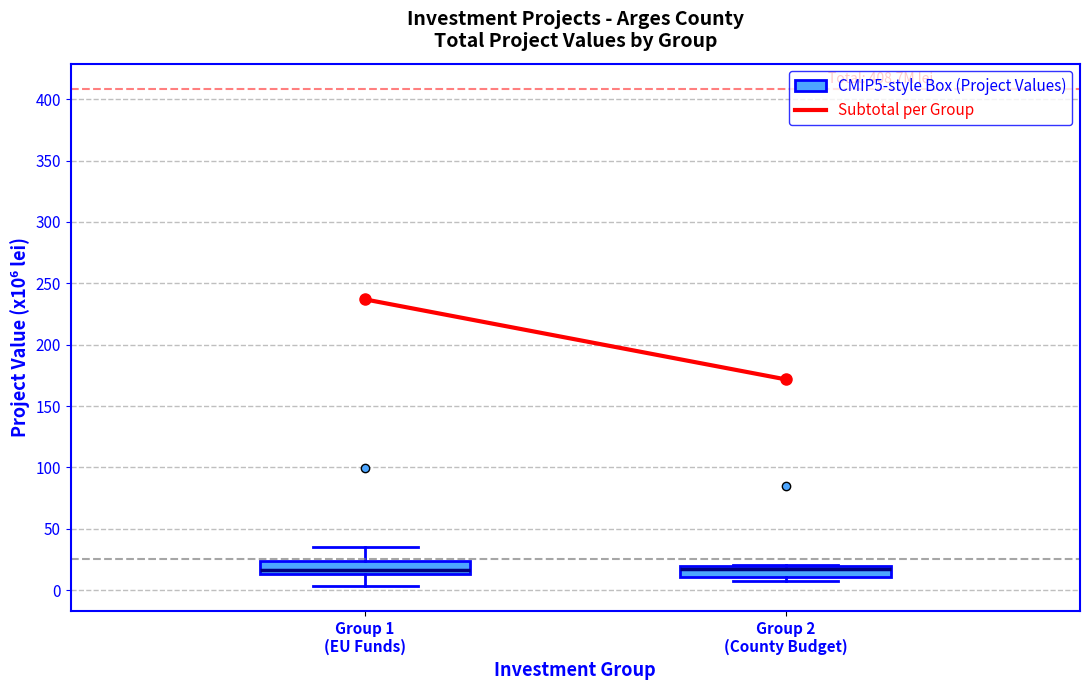

Where is the lower edge of the box for Group 1 (EU Funds) on the y-axis? The values are not printed on the chart, so give them approximately, as read against the axis.

15